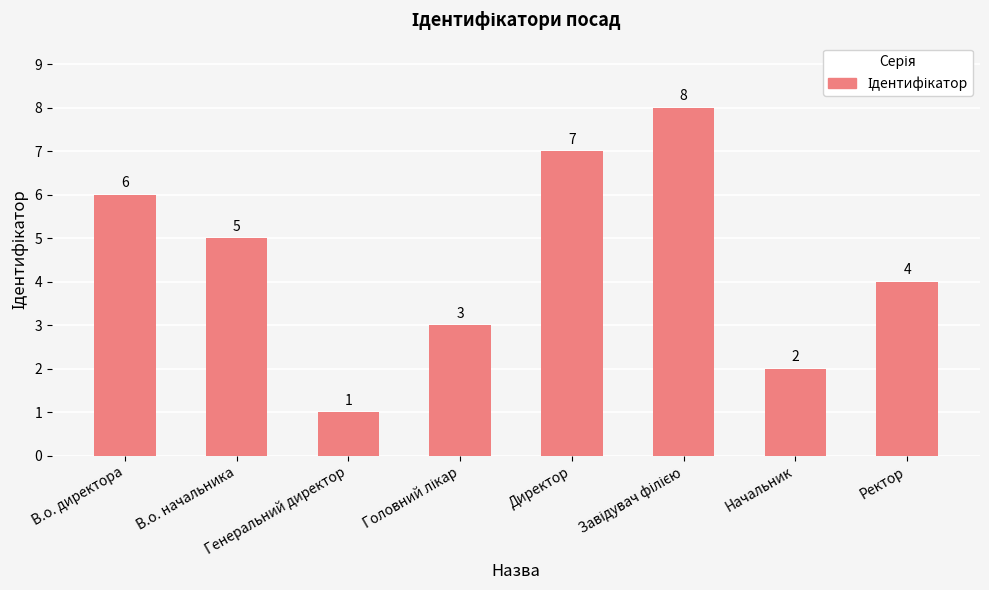

At which label does the data first exceed 5?

В.о. директора